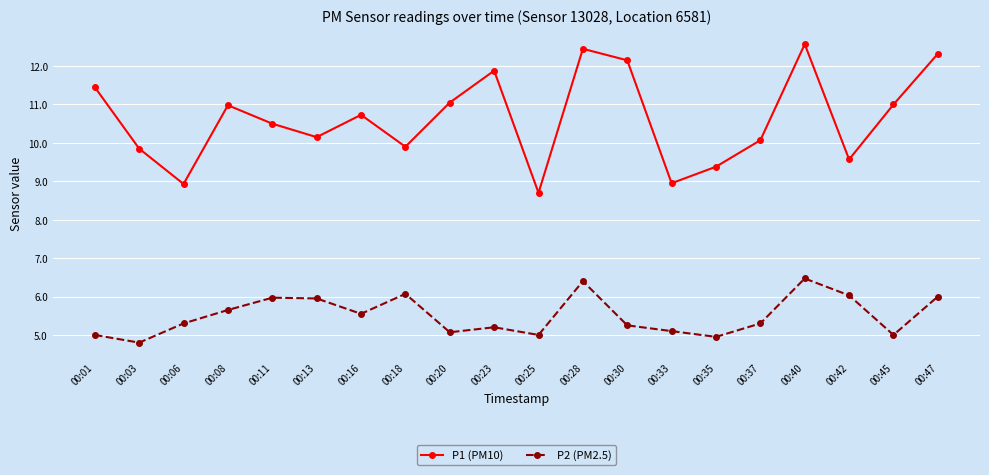

Is the value of P2 (PM2.5) at 00:03 greater than the value of P1 (PM10) at 00:01?

No